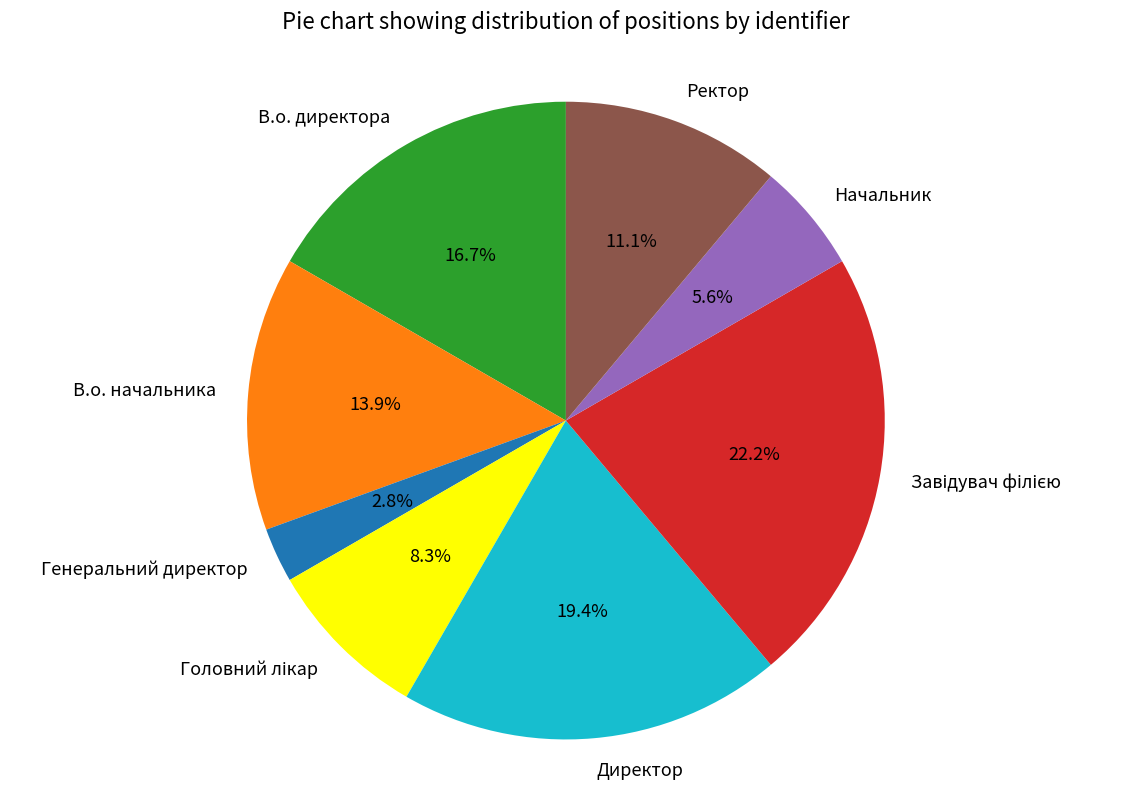

Do Директор and Генеральний директор together represent more than half of the pie?

No